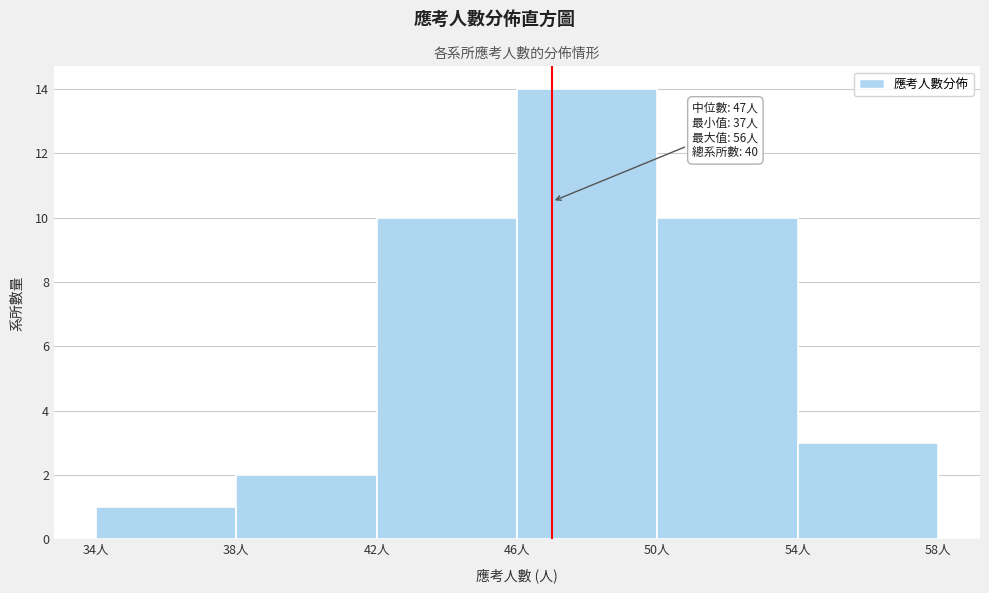

Over which range of the x-axis is the bar tallest?

46 to 50